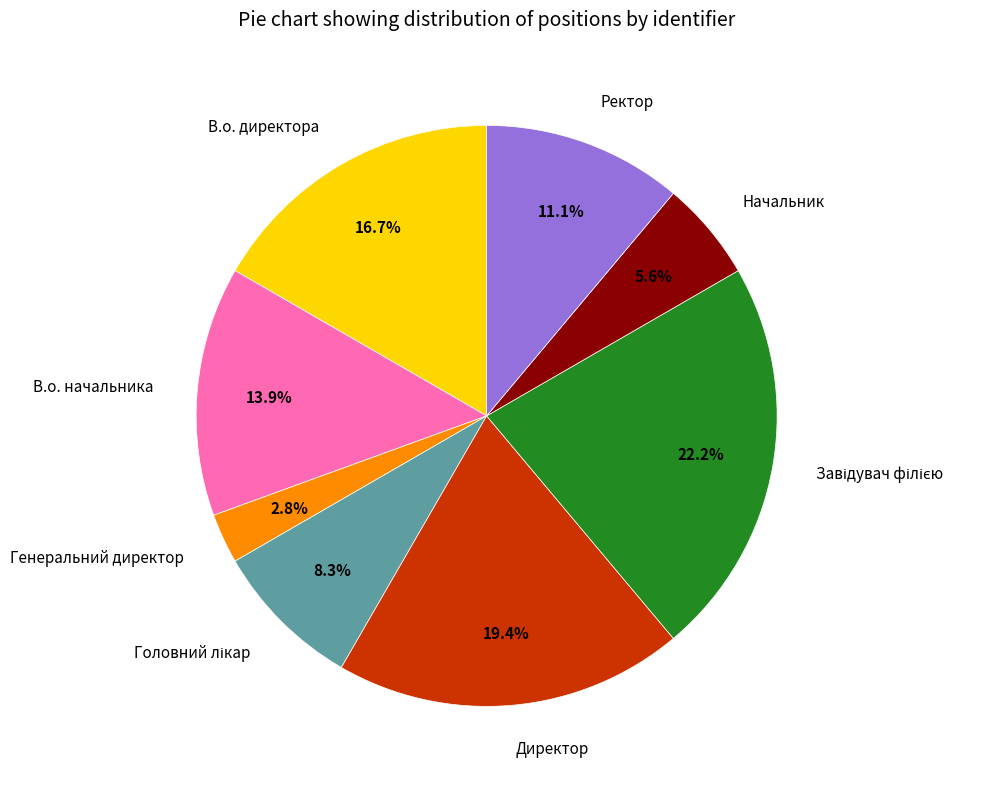

Is there any slice that represents more than half of the pie?

No